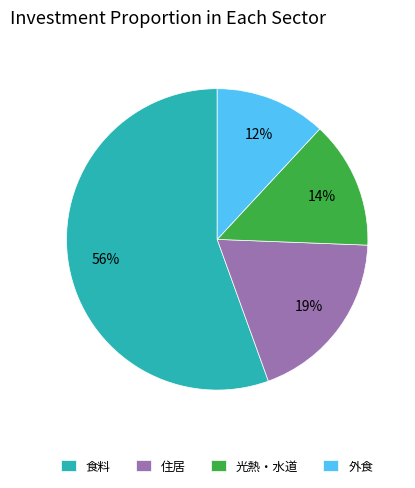

Does 食料 account for over 50% of the chart?

Yes